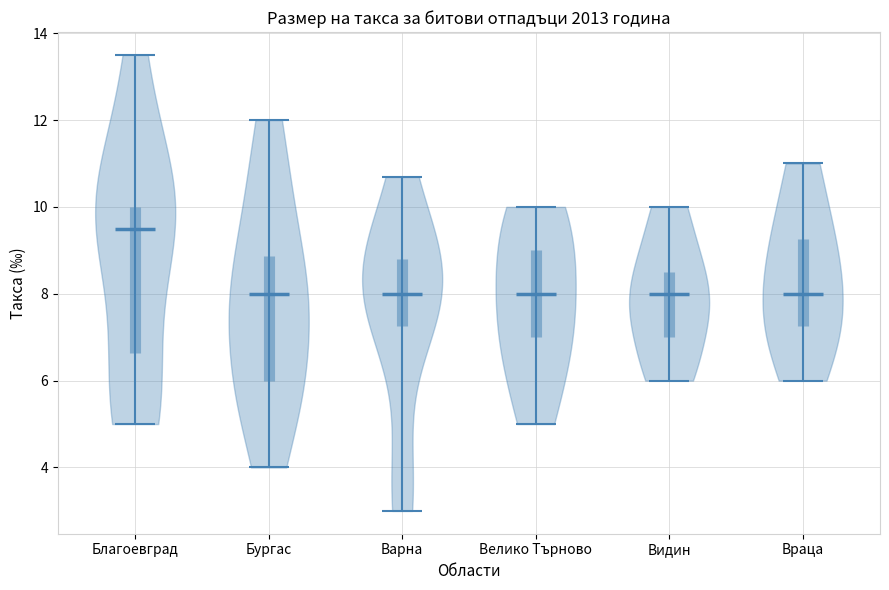

Reading left to right, read every violin against the y-axis: where its median line is, and the lowest and highest points it reaches. The values are not printed on the chart, so give them approximately, as read against the axis.

Благоевград: median line 9.6, lowest point 5.0, highest point 13.6
Бургас: median line 8.0, lowest point 4.0, highest point 12.0
Варна: median line 8.0, lowest point 3.0, highest point 10.6
Велико Търново: median line 8.0, lowest point 5.0, highest point 10.0
Видин: median line 8.0, lowest point 6.0, highest point 10.0
Враца: median line 8.0, lowest point 6.0, highest point 11.0